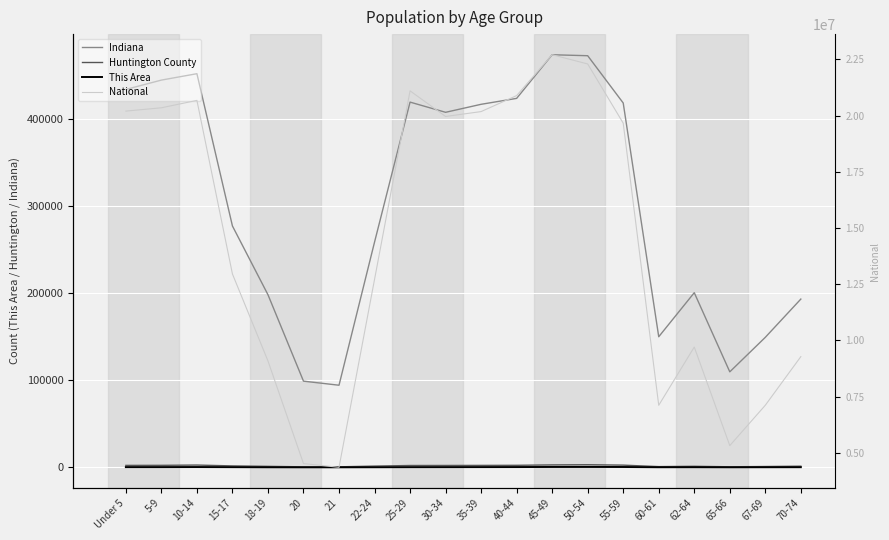

What is the approximate value of Indiana at 25-29?

419530